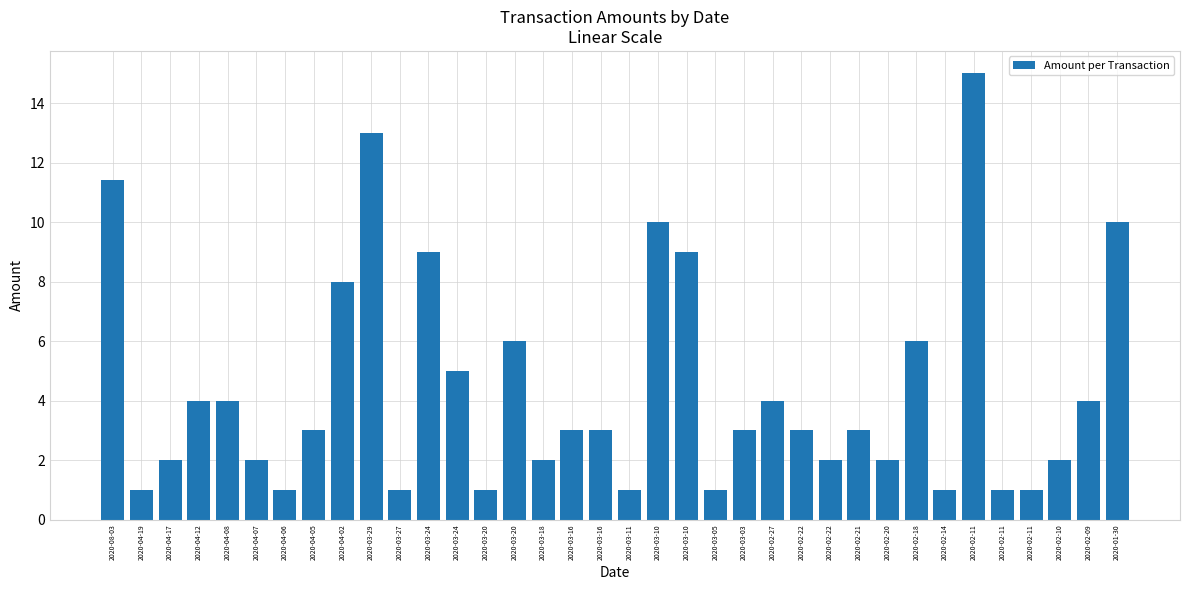

How many series are shown in this chart?

1